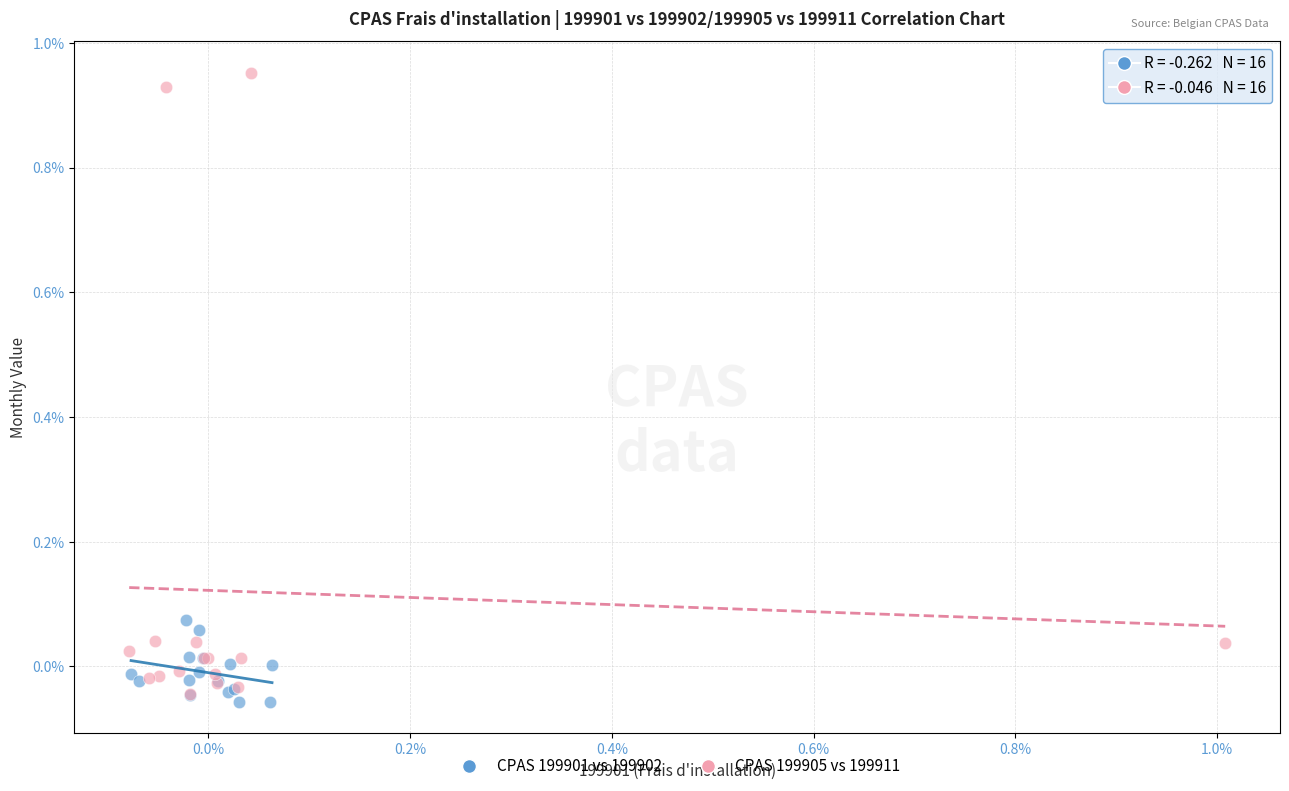

Which series has the widest spread of Y values?

CPAS 199905 vs 199911